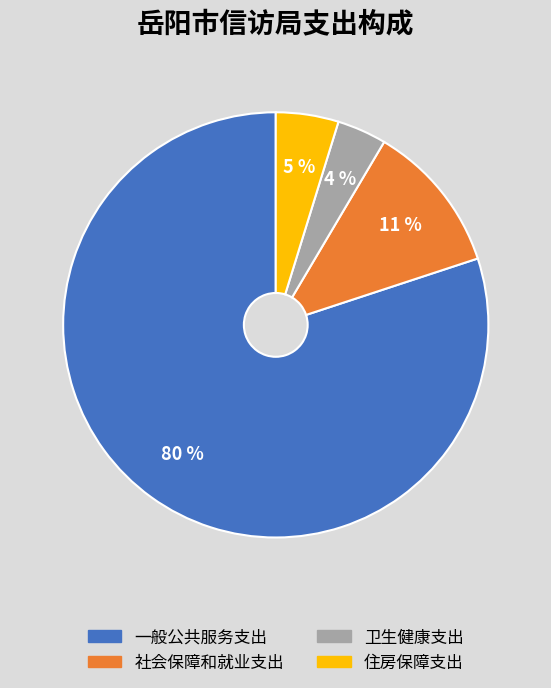

How many segments does this pie chart have?

4